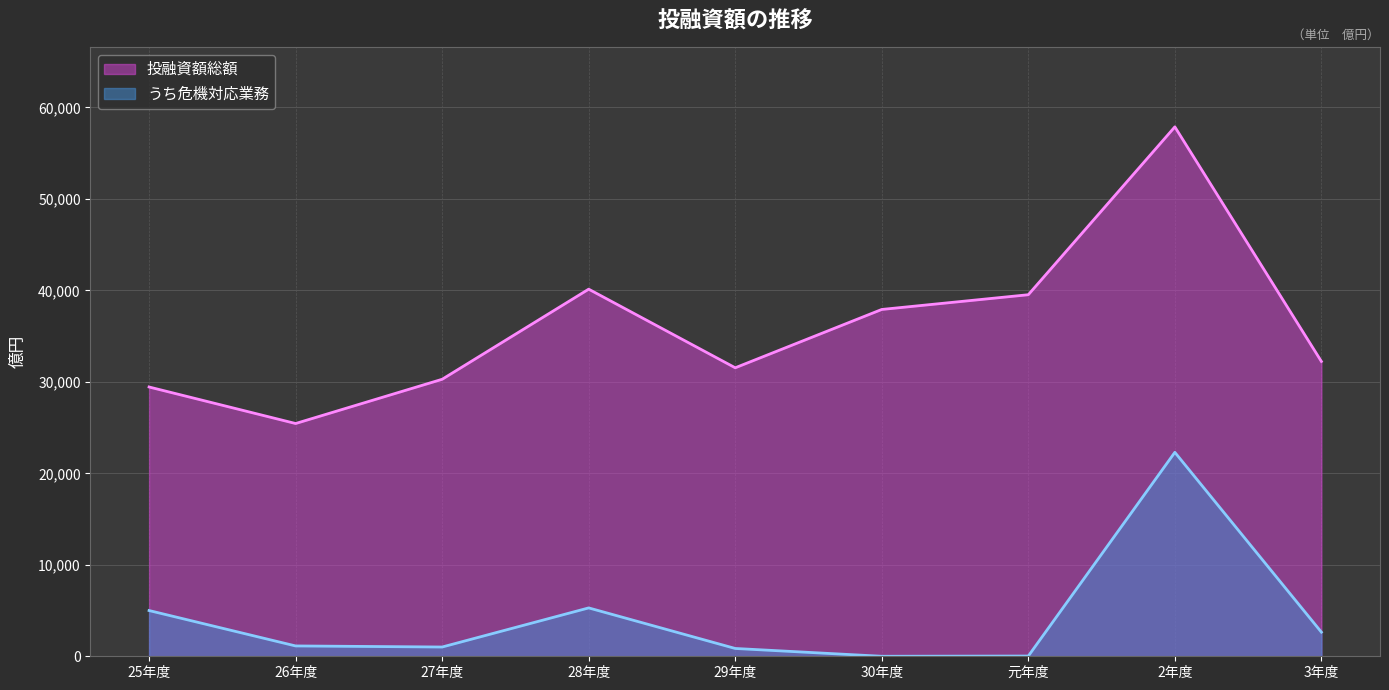

At how many categories does at least one series exceed 40168?

1